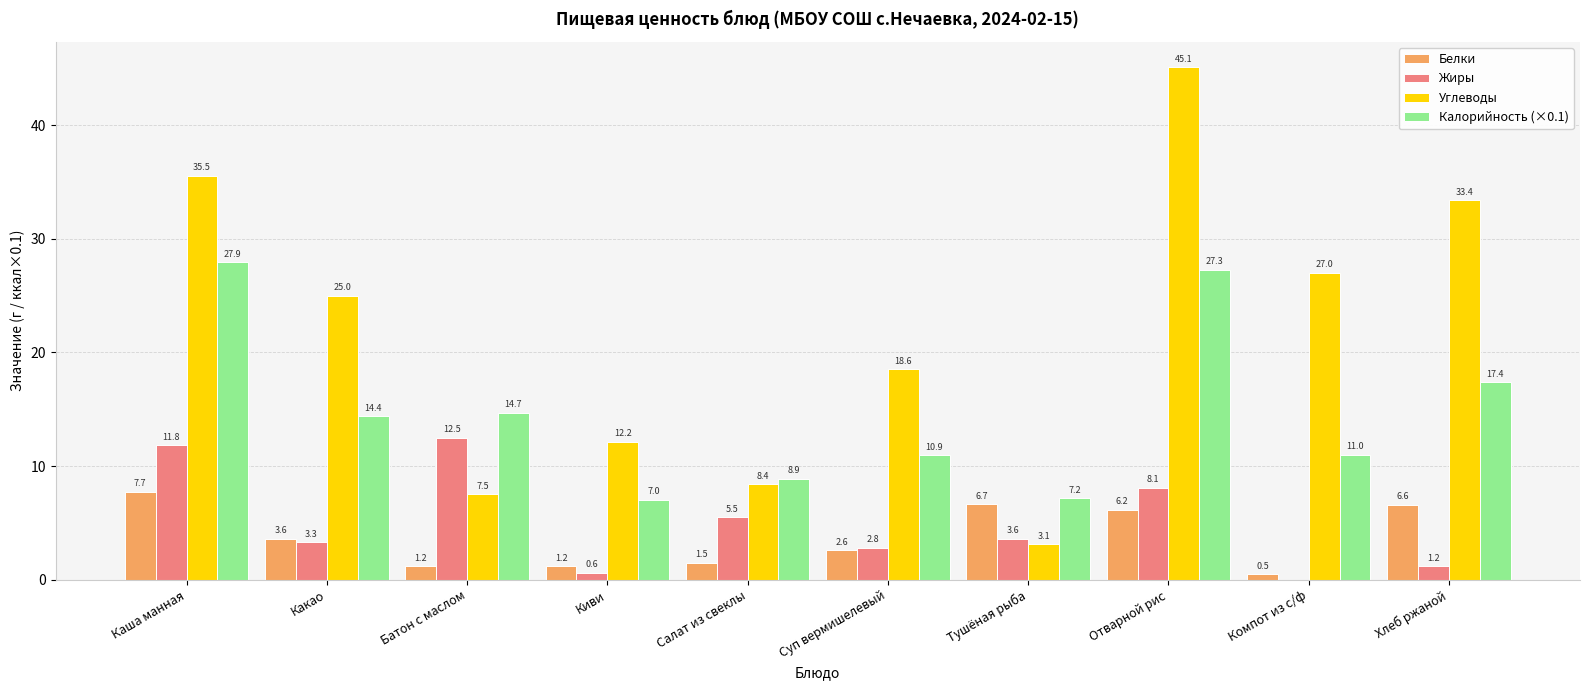

How many values in the Белки series exceed 3?

5